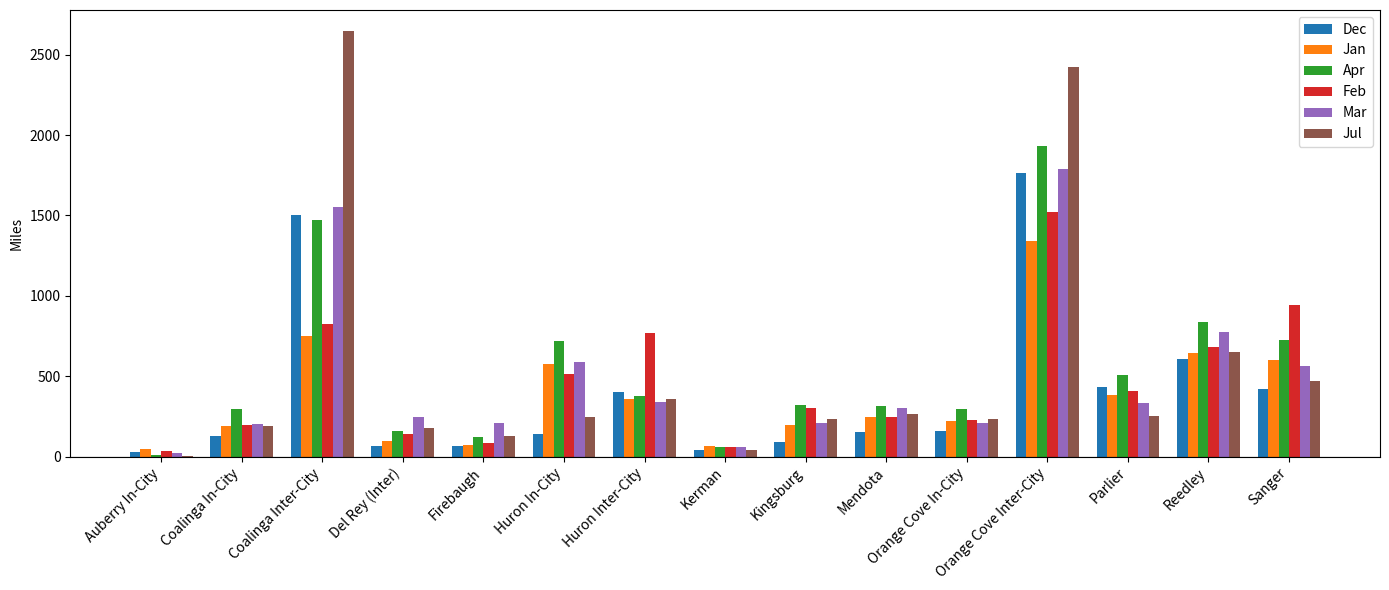

What is the sum of the Mar values at Sanger and Del Rey (Inter)?

808.7